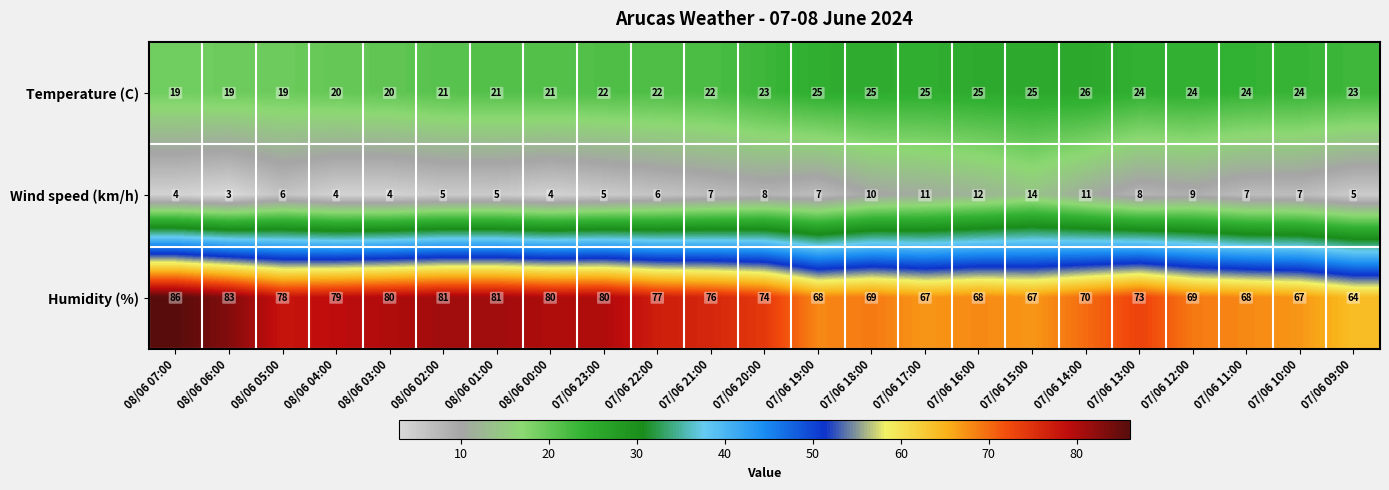

At 07/06 21:00, list the series in order from smallest to largest.

Wind speed (km/h), Temperature (C), Humidity (%)